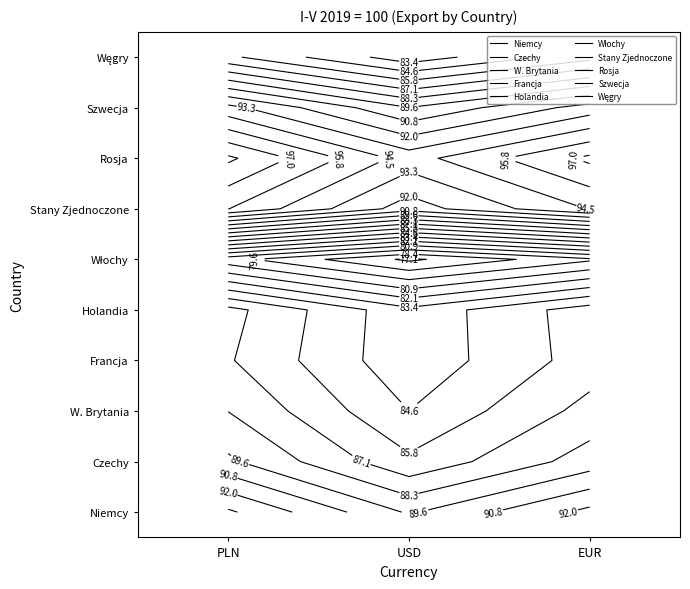

The Rosja series shows 67.7 at PLN. True or false?

False